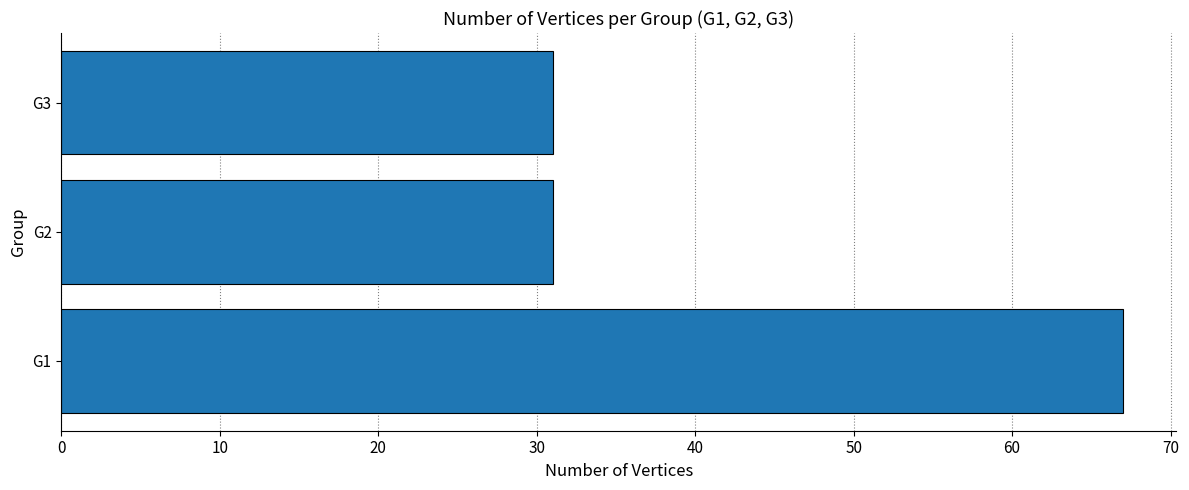

The value at G2 is 31. True or false?

True